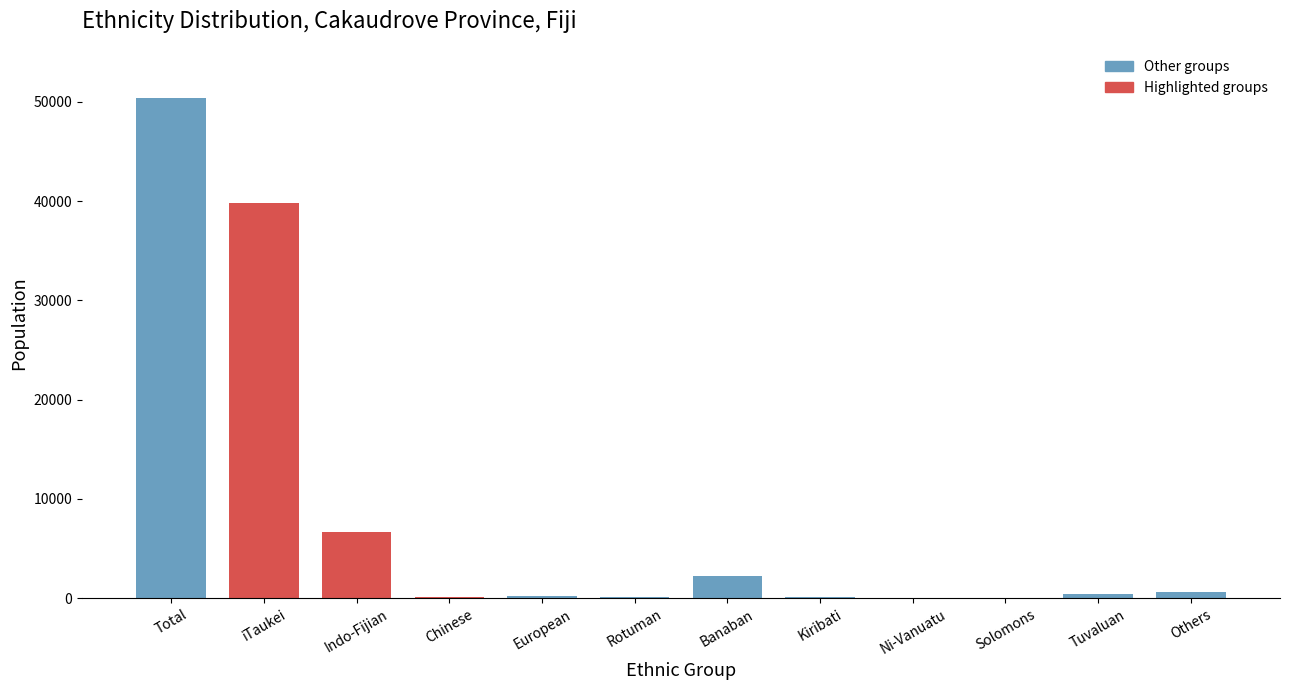

At which label is the value closest to 25229?

iTaukei